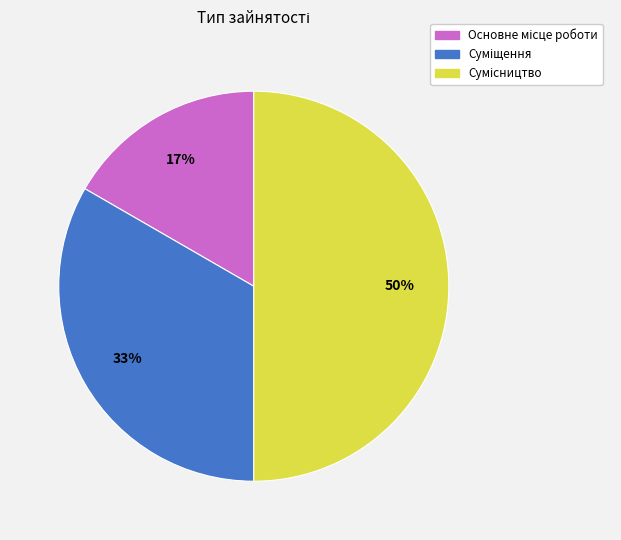

To the nearest percent, what is the average slice percentage?

33%